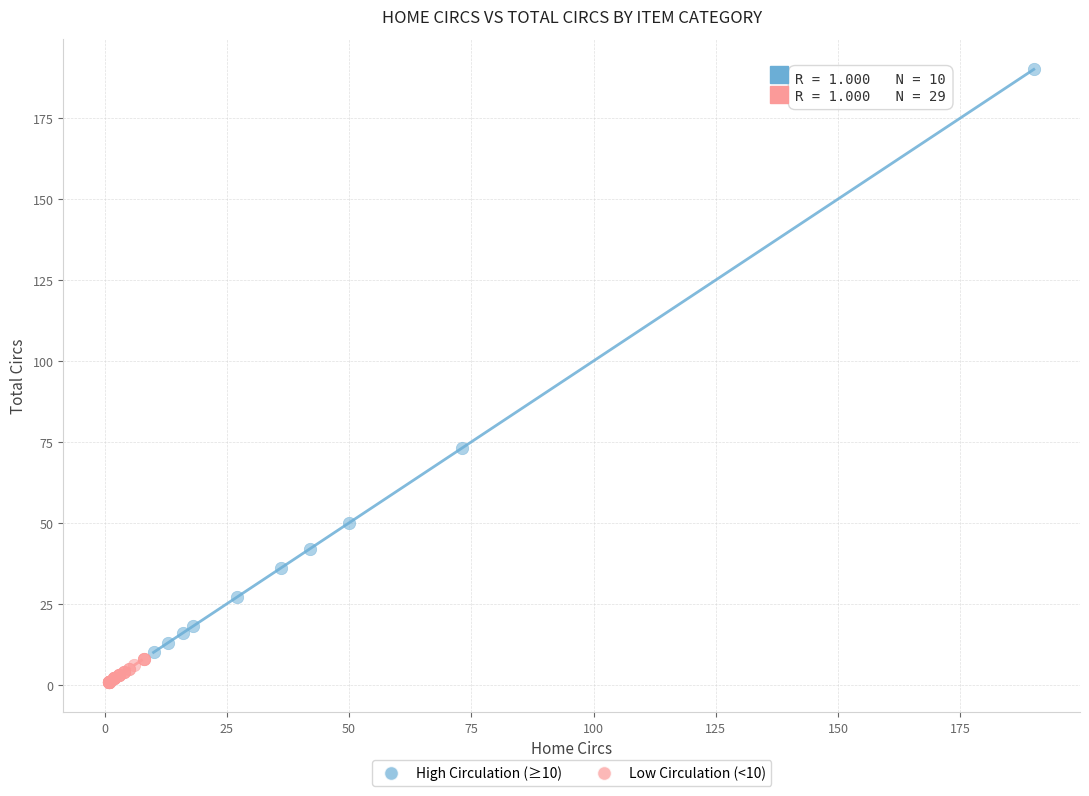

Which series reaches the maximum Y coordinate?

High Circulation (≥10)